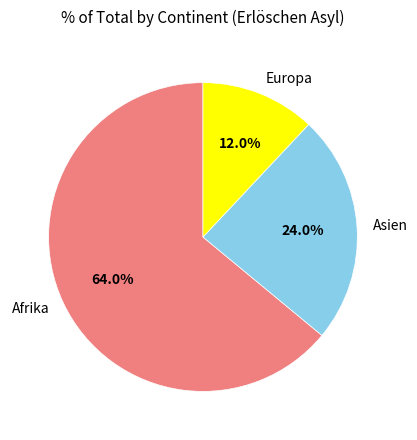

To the nearest percent, what is the difference between the Asien and Afrika slice percentages?

40%